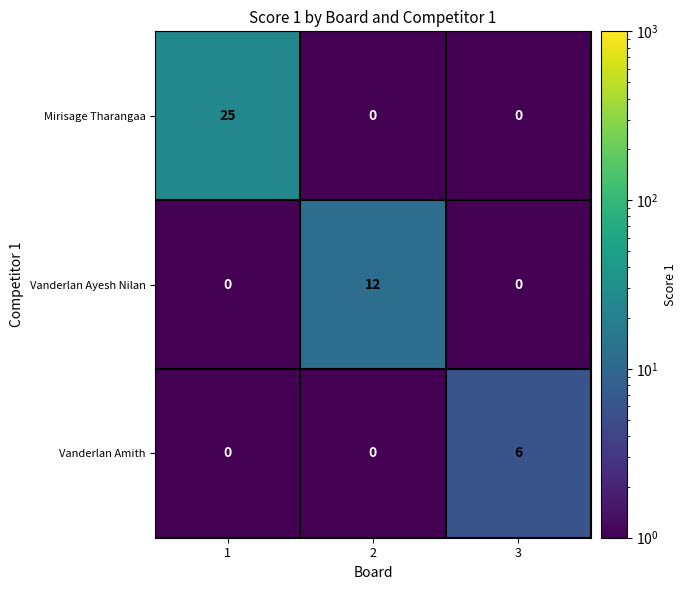

At which category does the chart reach its peak across all series?

1